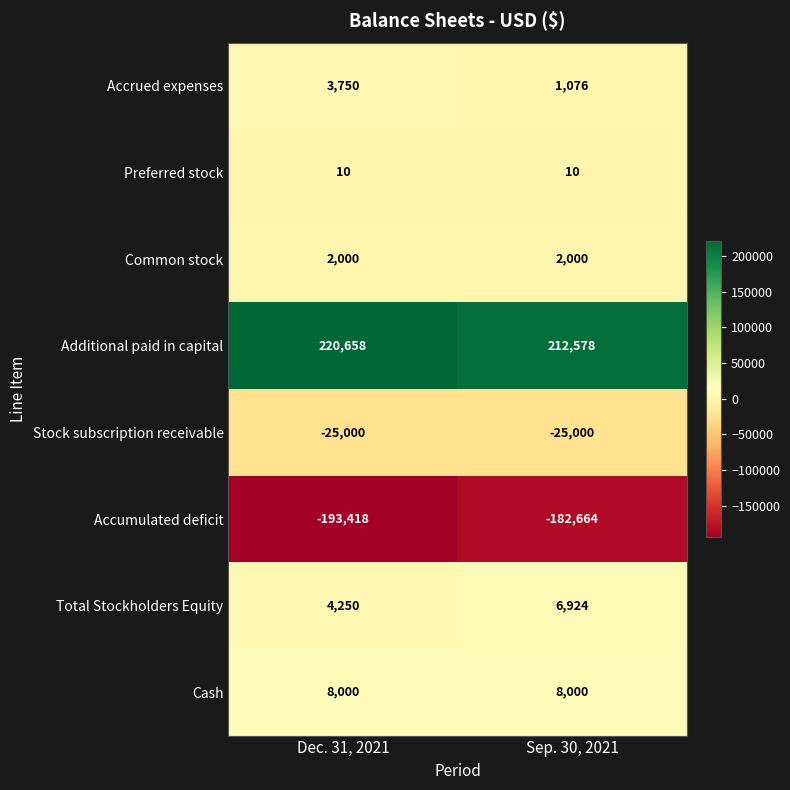

The Stock subscription receivable series shows -7759 at Sep. 30, 2021. True or false?

False